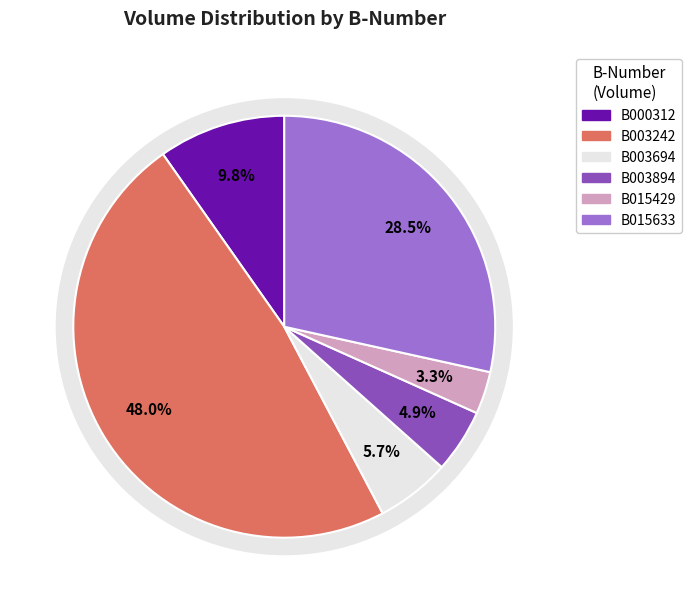

What is the smallest slice in the pie chart?

B015429